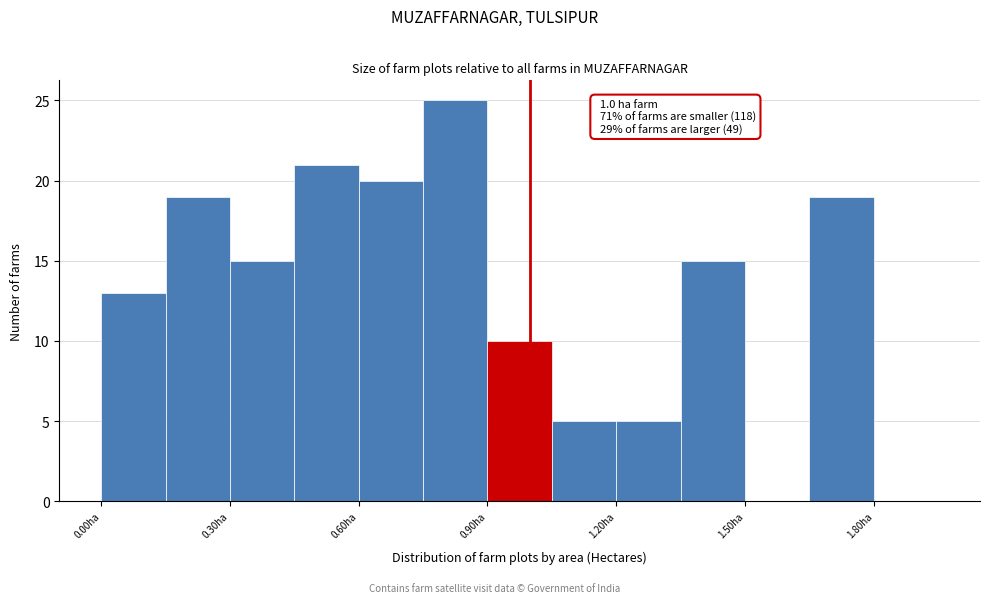

Around what value on the x-axis is the tallest bar? Give the approximate position of its centre, as read against the axis.

0.85